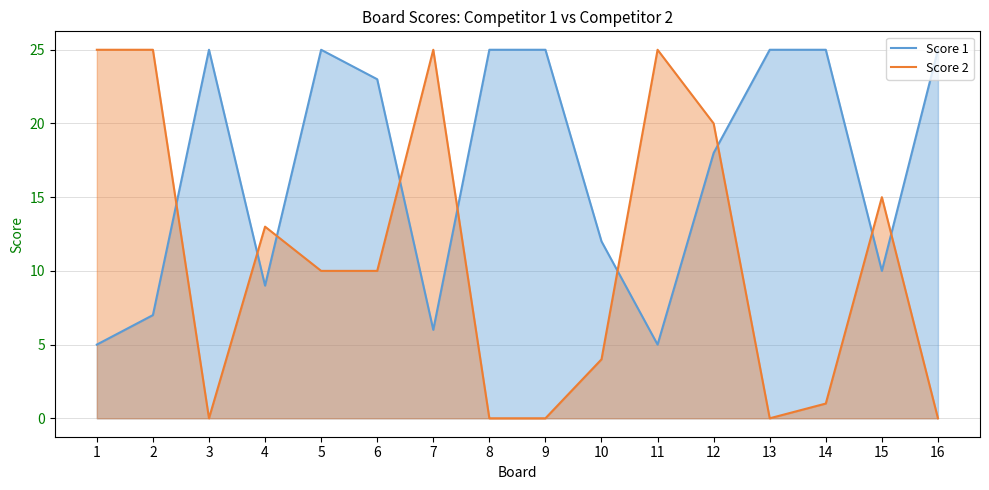

Which series has the widest spread of values?

Score 2